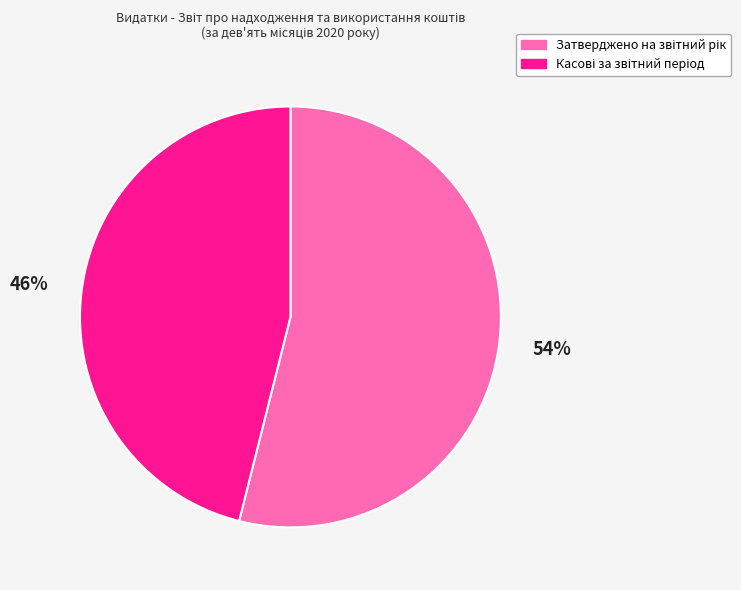

To the nearest percent, what is the average slice percentage?

50%